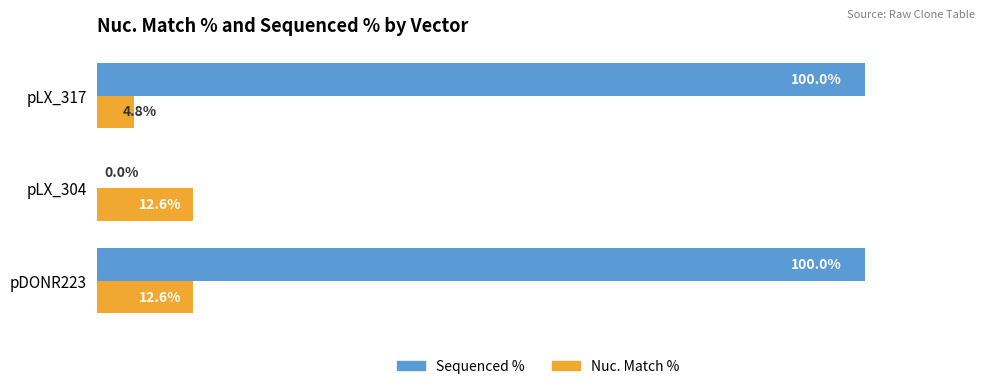

At which category is the sum across all series the highest?

pDONR223